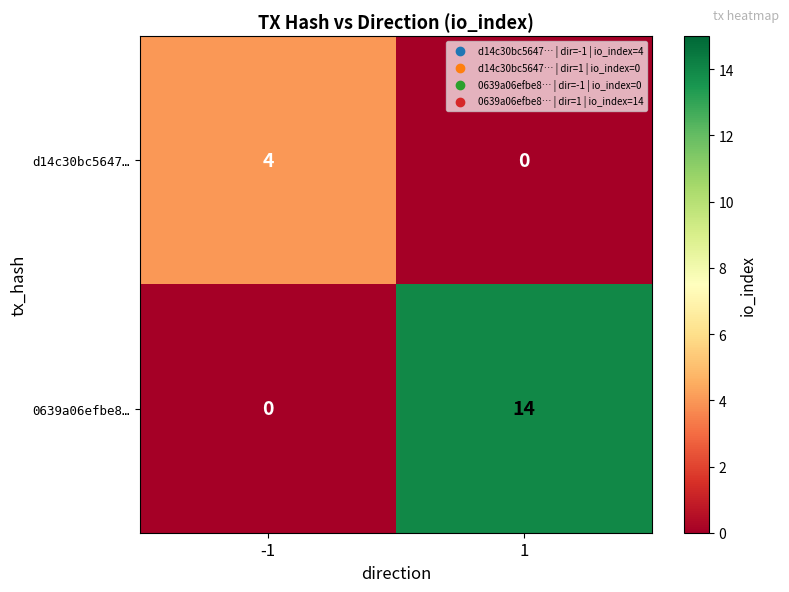

Rank the series at -1 from lowest to highest value.

0639a06efbe8…, d14c30bc5647…